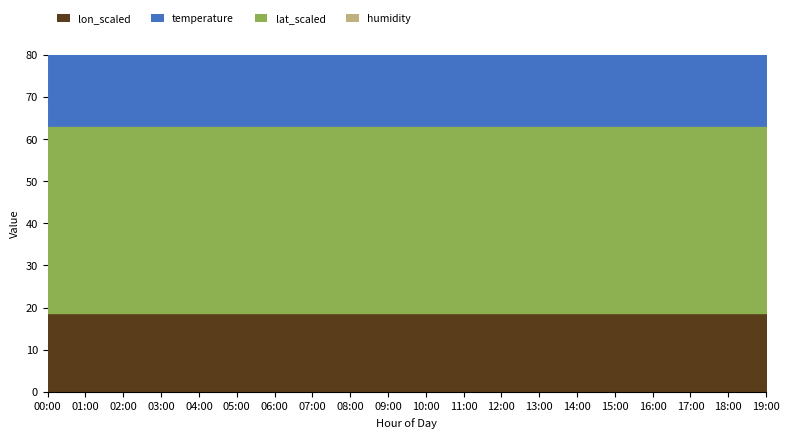

What are all the series names shown in the legend?

temperature, humidity, lat_scaled, lon_scaled